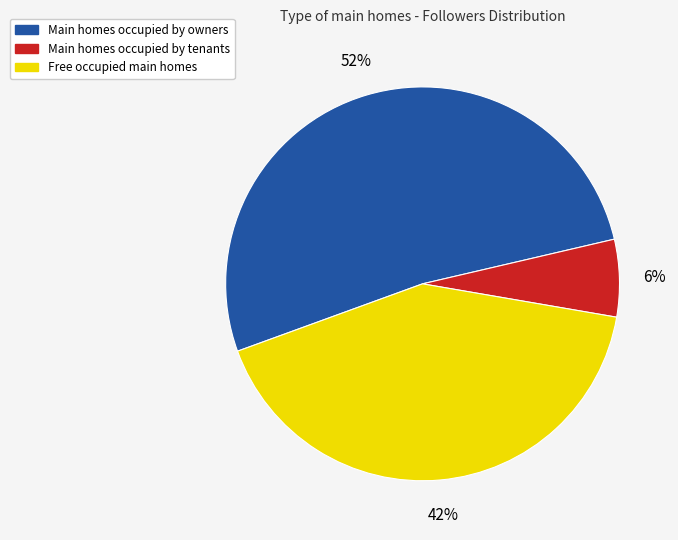

To the nearest percent, what is the average slice percentage?

33%